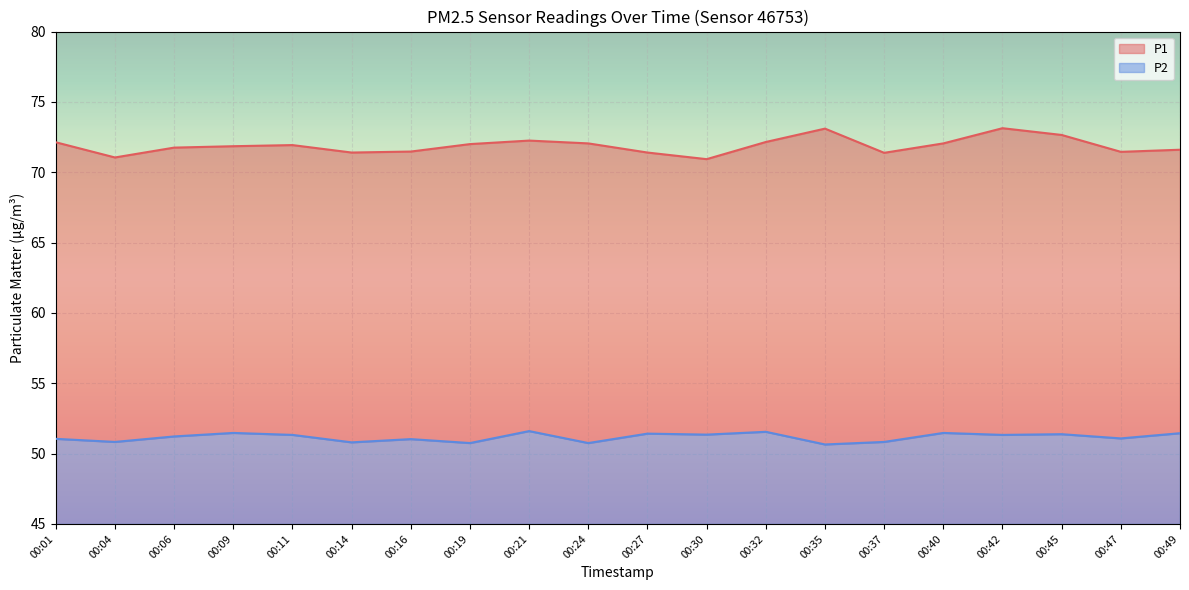

What is the maximum value shown in the chart?

73.1